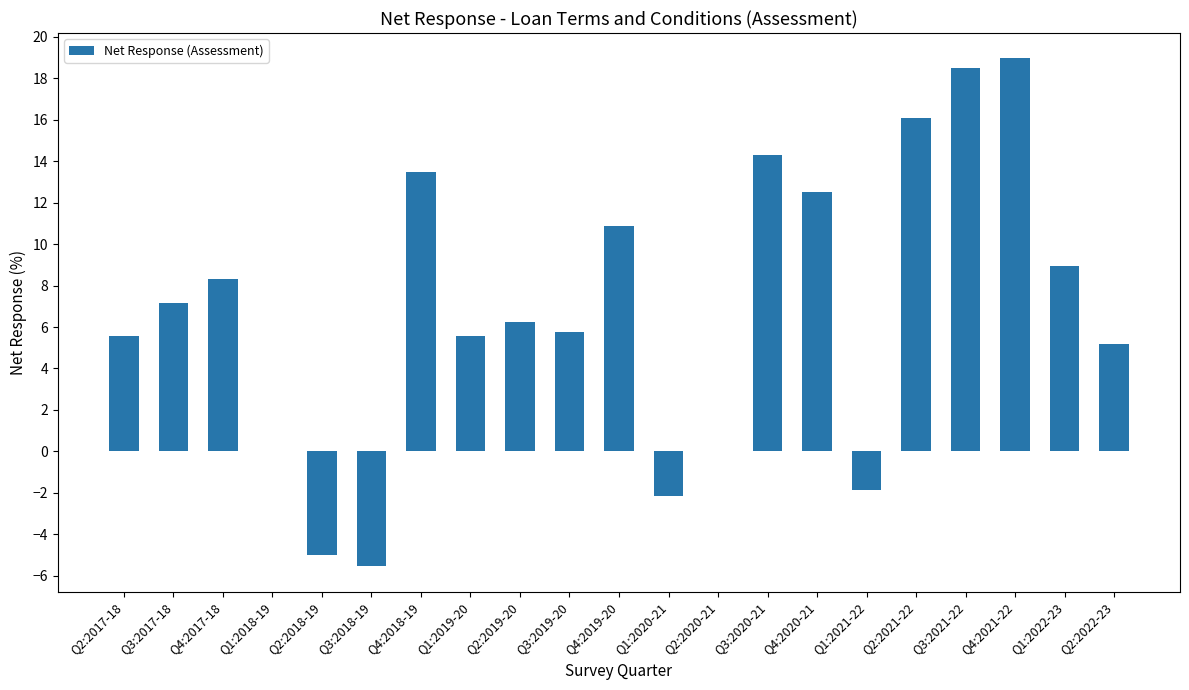

Is it true that the value at Q4:2020-21 is 12.5?

True